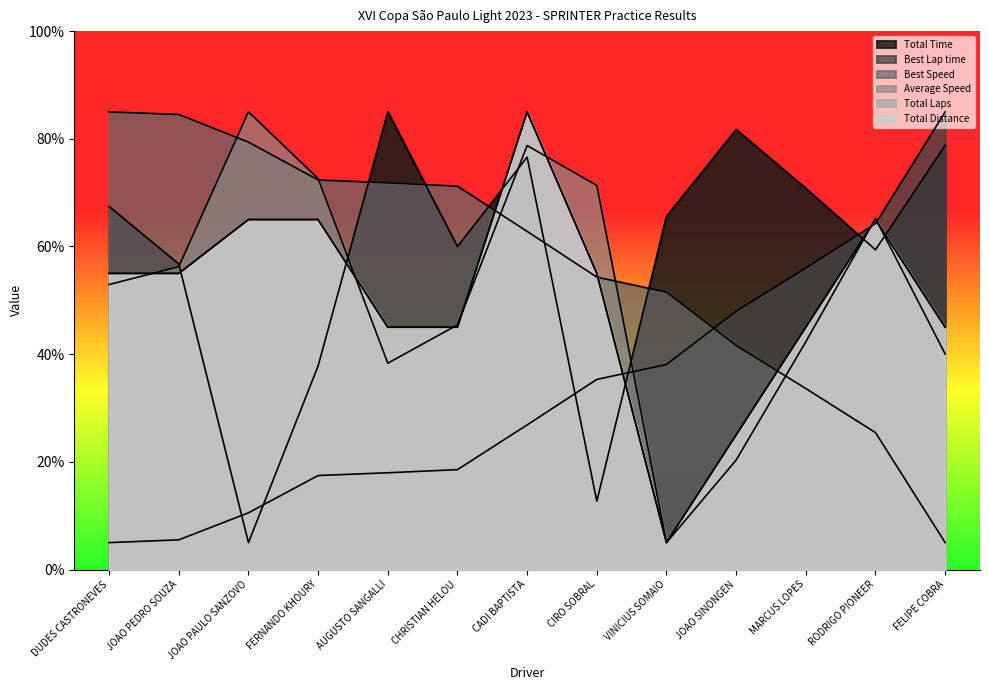

What is the sum of all Total Laps values?

655.0